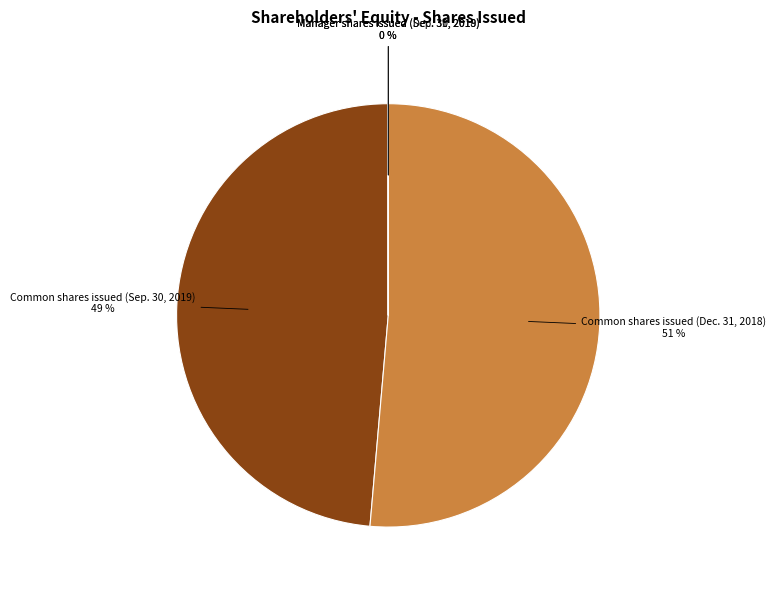

To the nearest percent, what is the average slice percentage?

25%